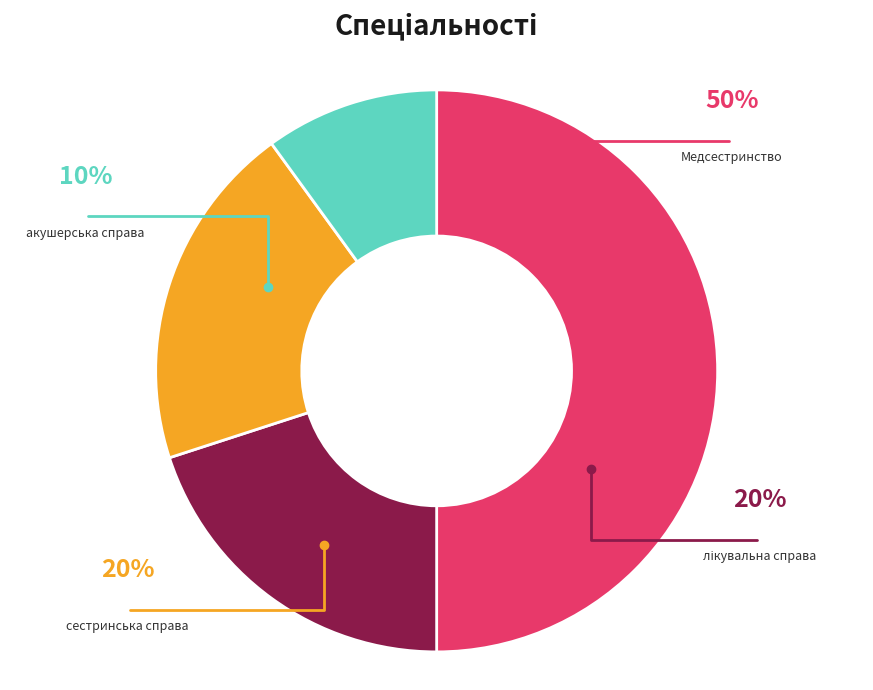

Count the number of slices in the pie.

4